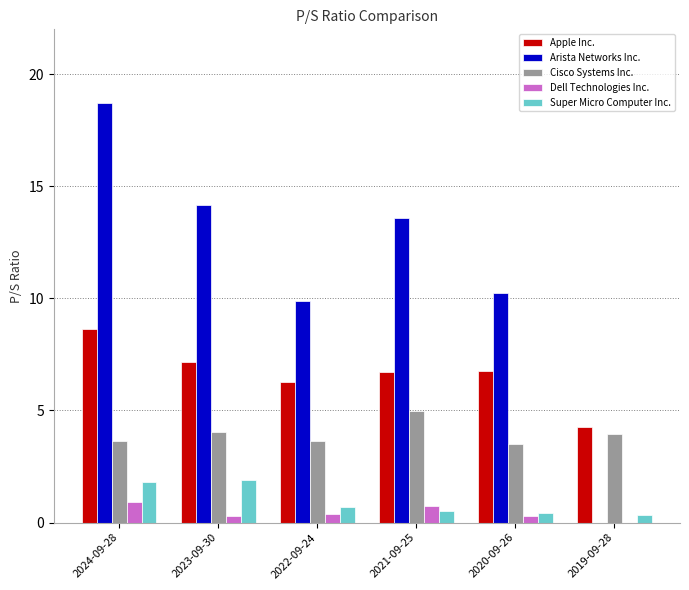

The value of Apple Inc. at 2019-09-28 is 2.4. True or false?

False